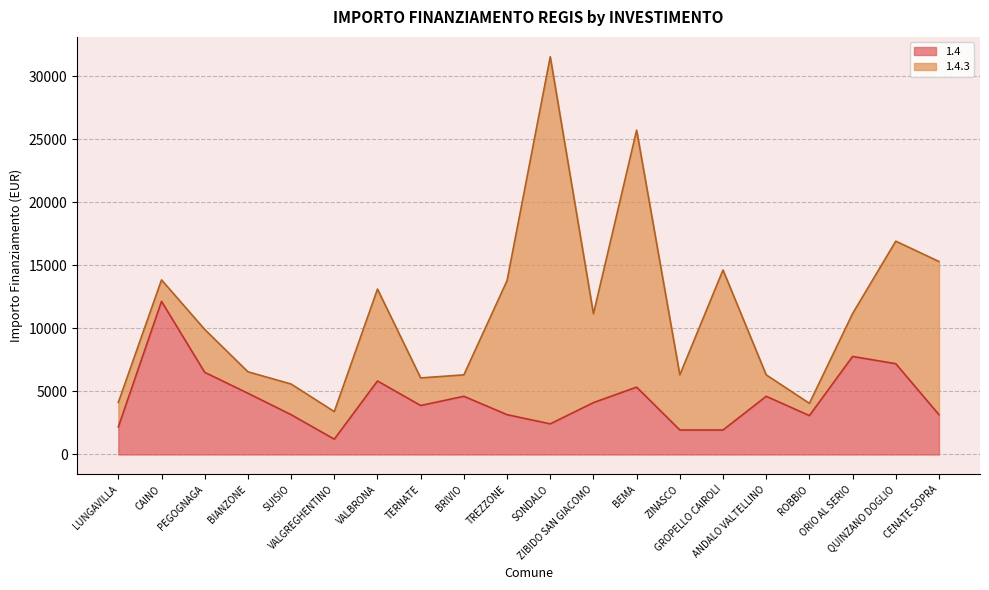

Is it true that the value at PEGOGNAGA is 1330?

False